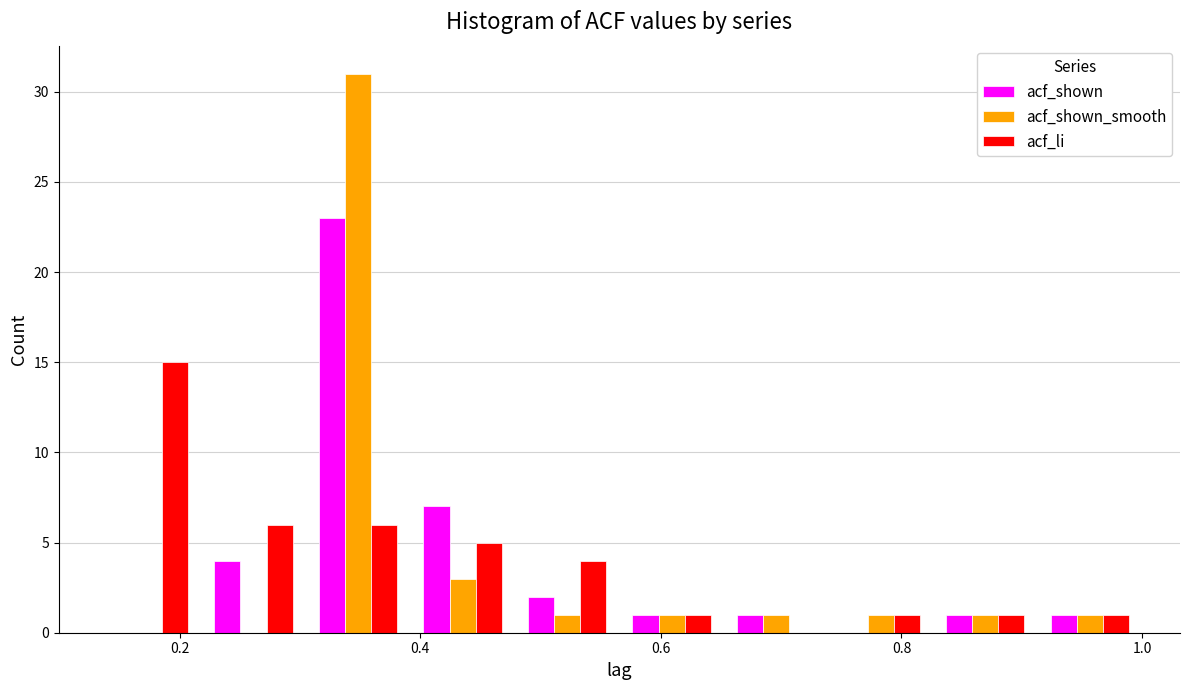

Reading left to right, list every range on the x-axis with the height of the bar of each series over it. Neither the bar edges nor the heights are printed on the chart, so give them approximately, as read against the axes.

0.14 to 0.22: acf_shown=0	acf_shown_smooth=0	acf_li=15
0.22 to 0.30: acf_shown=4	acf_shown_smooth=0	acf_li=6
0.30 to 0.40: acf_shown=23	acf_shown_smooth=31	acf_li=6
0.40 to 0.48: acf_shown=7	acf_shown_smooth=3	acf_li=5
0.48 to 0.56: acf_shown=2	acf_shown_smooth=1	acf_li=4
0.56 to 0.66: acf_shown=1	acf_shown_smooth=1	acf_li=1
0.66 to 0.74: acf_shown=1	acf_shown_smooth=1	acf_li=0
0.74 to 0.82: acf_shown=0	acf_shown_smooth=1	acf_li=1
0.82 to 0.92: acf_shown=1	acf_shown_smooth=1	acf_li=1
0.92 to 1.00: acf_shown=1	acf_shown_smooth=1	acf_li=1